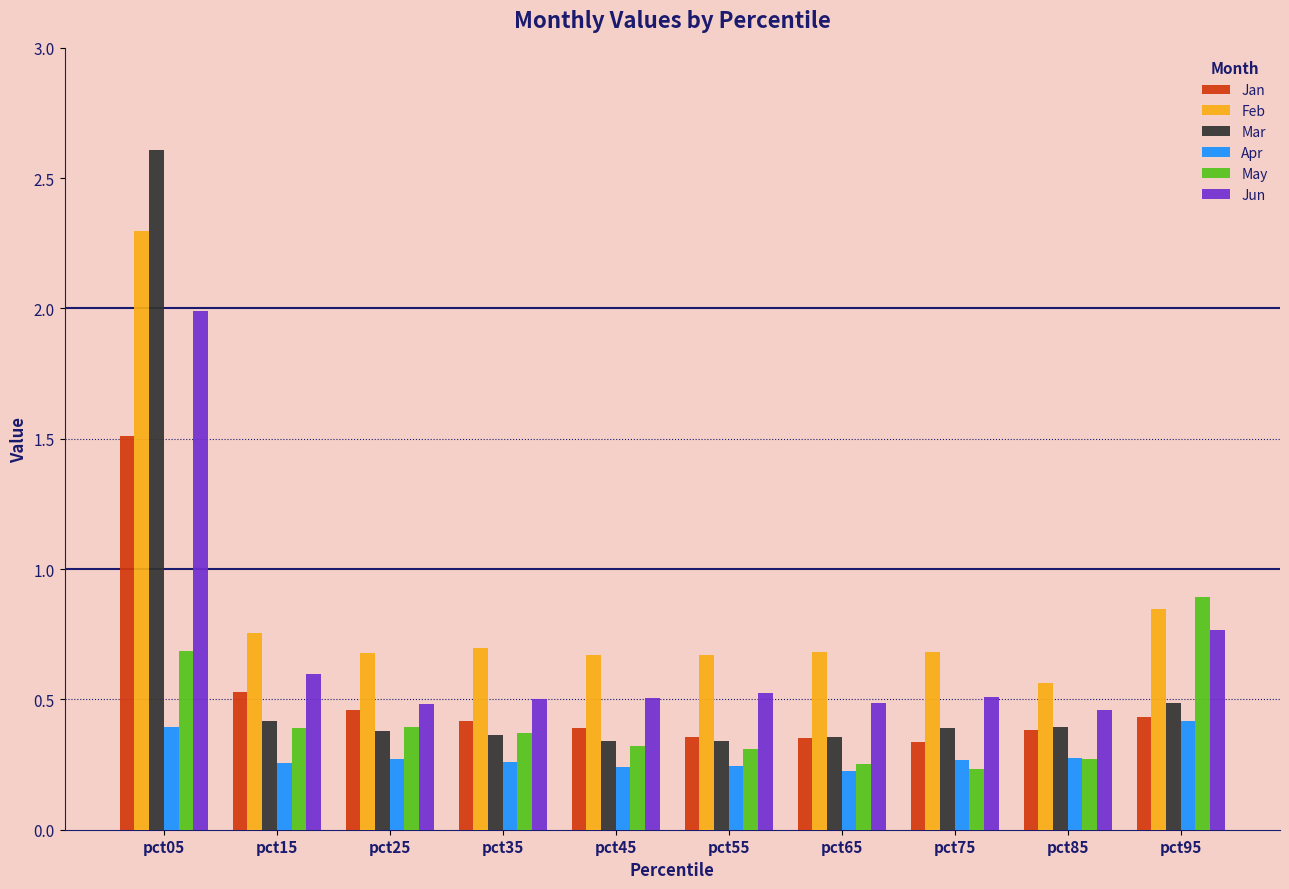

Is it true that May equals 0.2 at pct75?

True